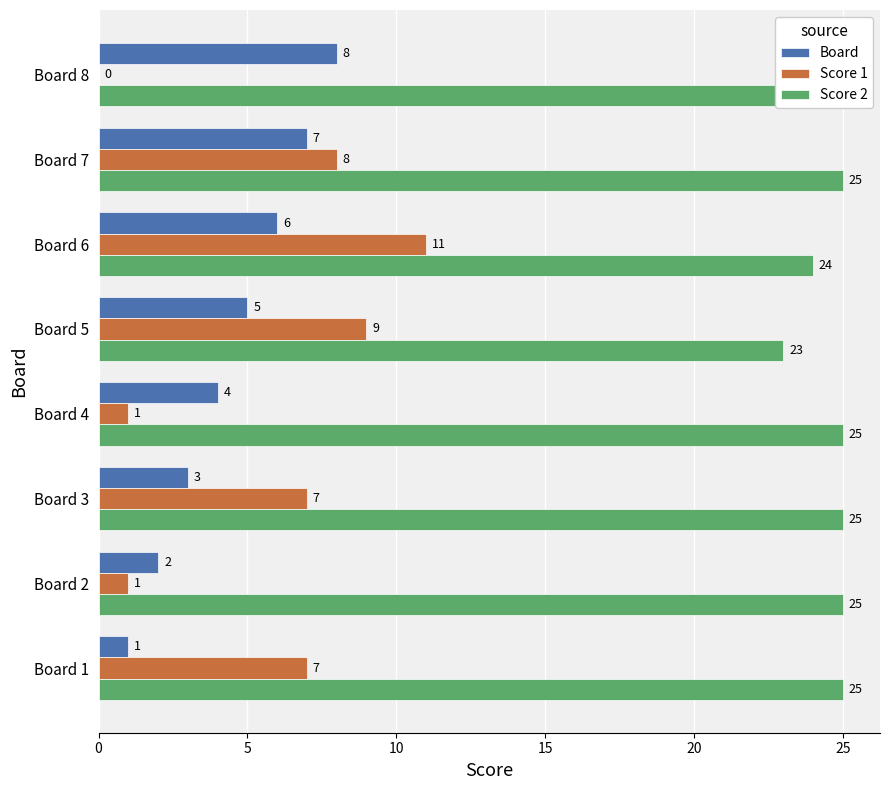

Reading left to right, transcribe all the data shown in this chart.

Board: 1	2	3	4	5	6	7	8
Score 1: 7	1	7	1	9	11	8	0
Score 2: 25	25	25	25	23	24	25	25